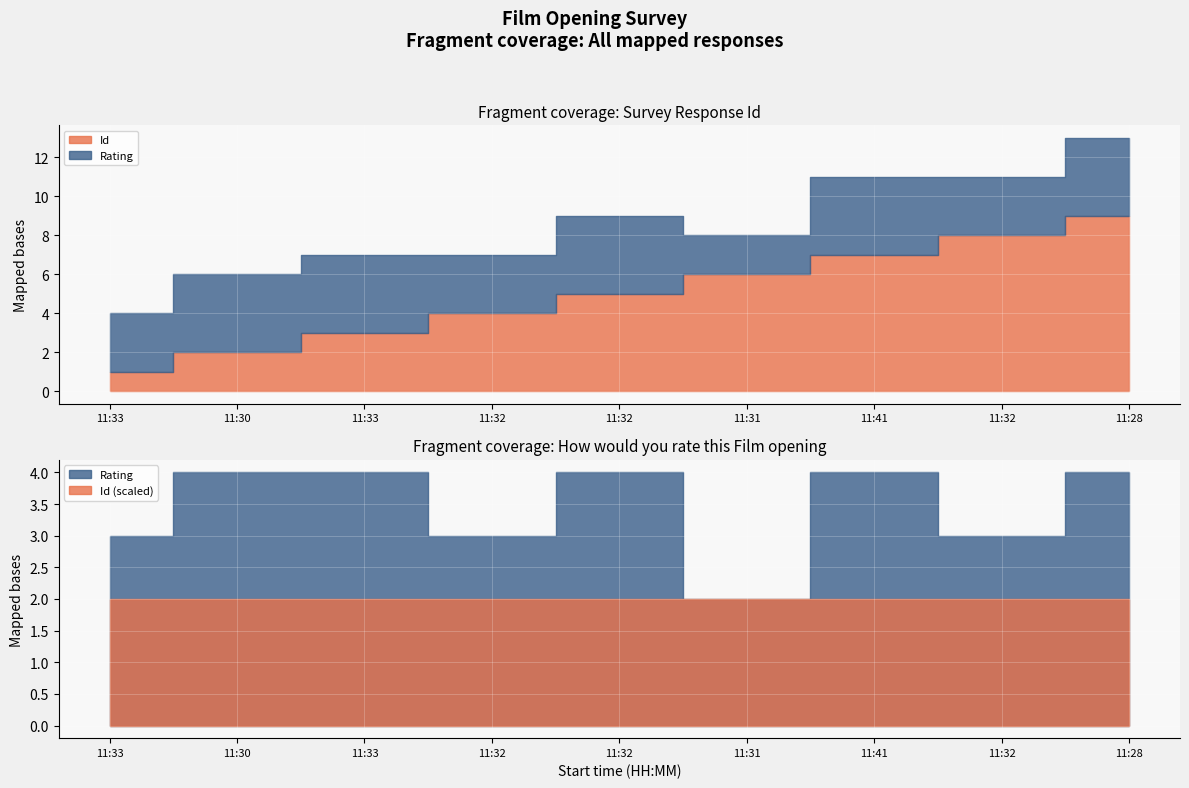

What is the spread (max minus min) of values at 11:33?

2